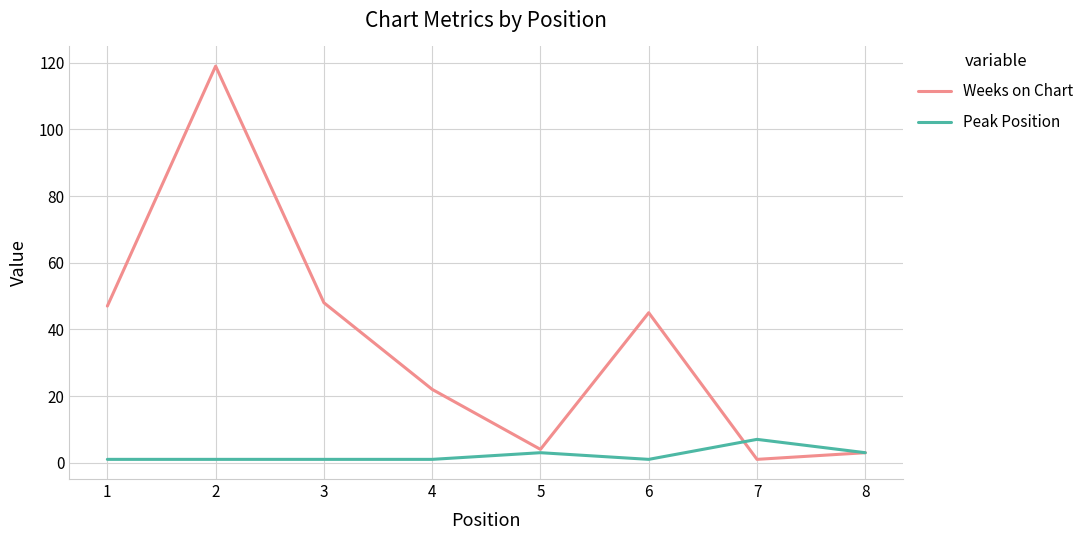

What is the greatest value displayed?

119